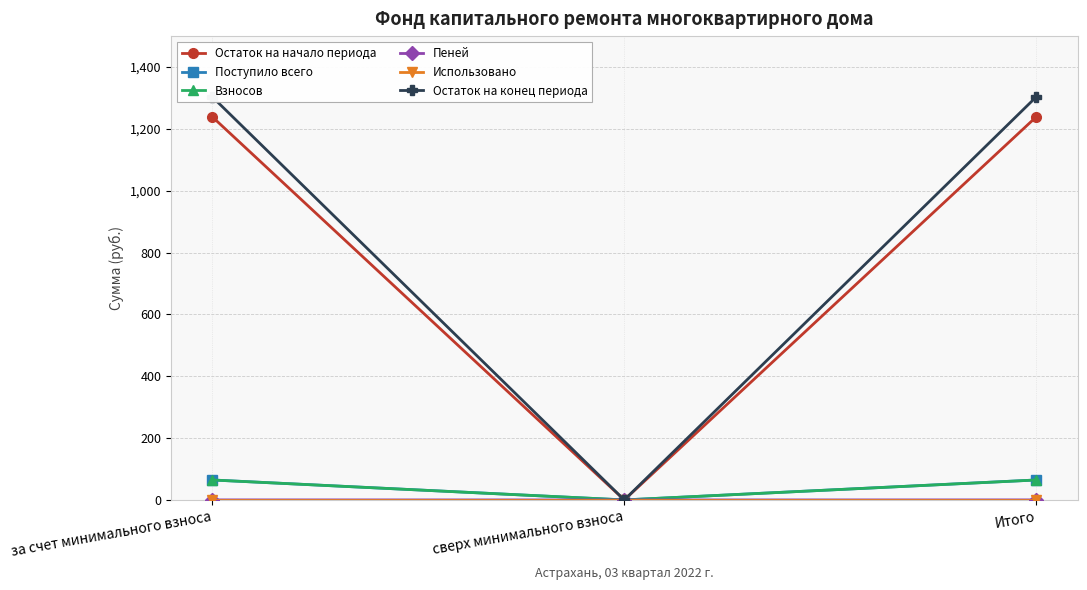

At how many categories does at least one series exceed 150?

2